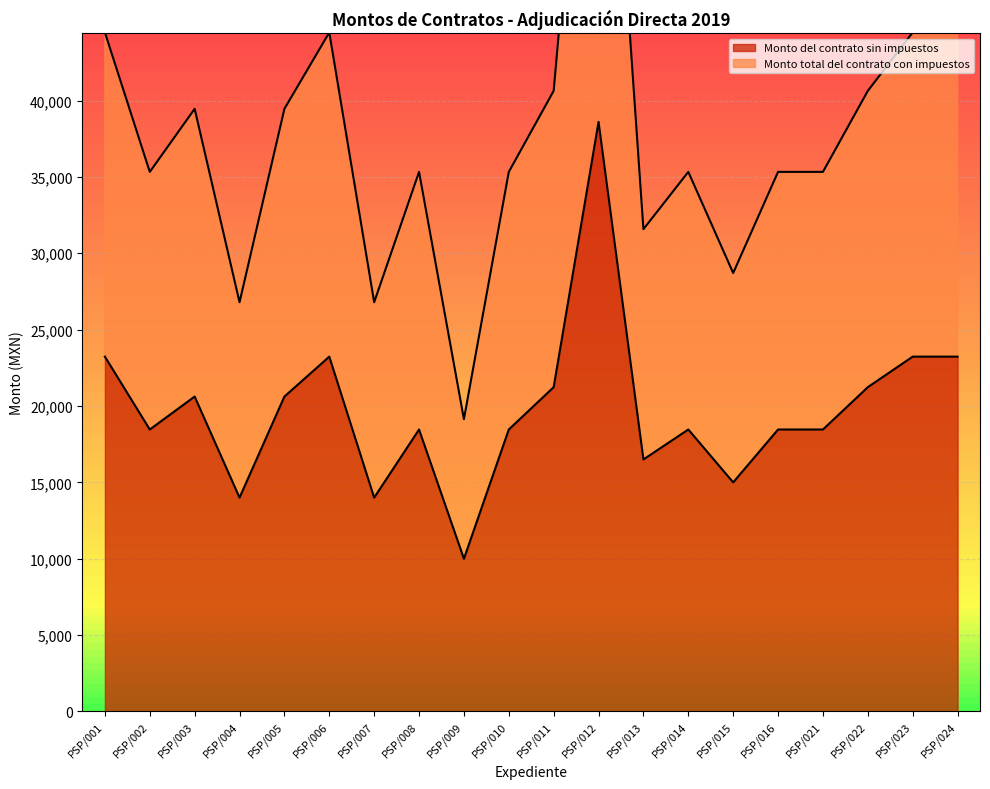

What is the approximate value of Monto del contrato sin impuestos at PSP/005?

20618